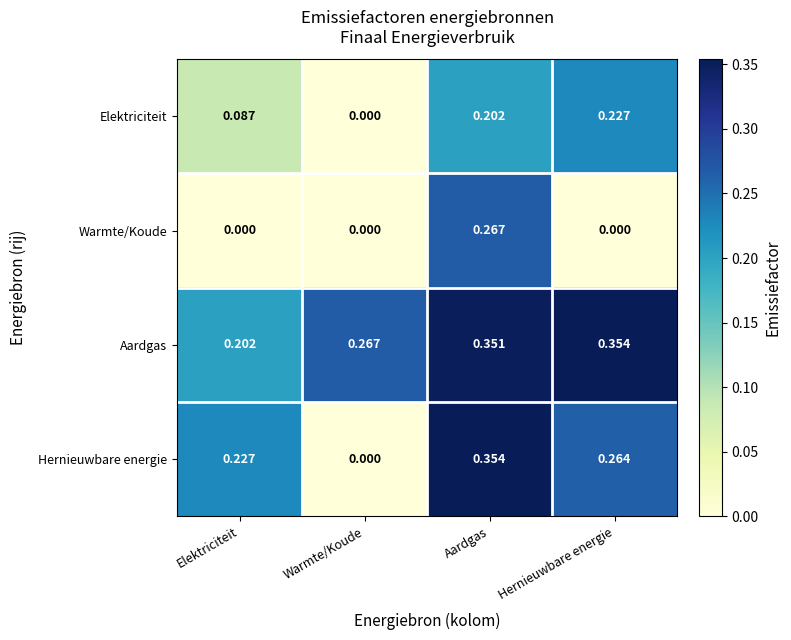

Is the value of Aardgas at Warmte/Koude greater than the value of Elektriciteit at Elektriciteit?

Yes